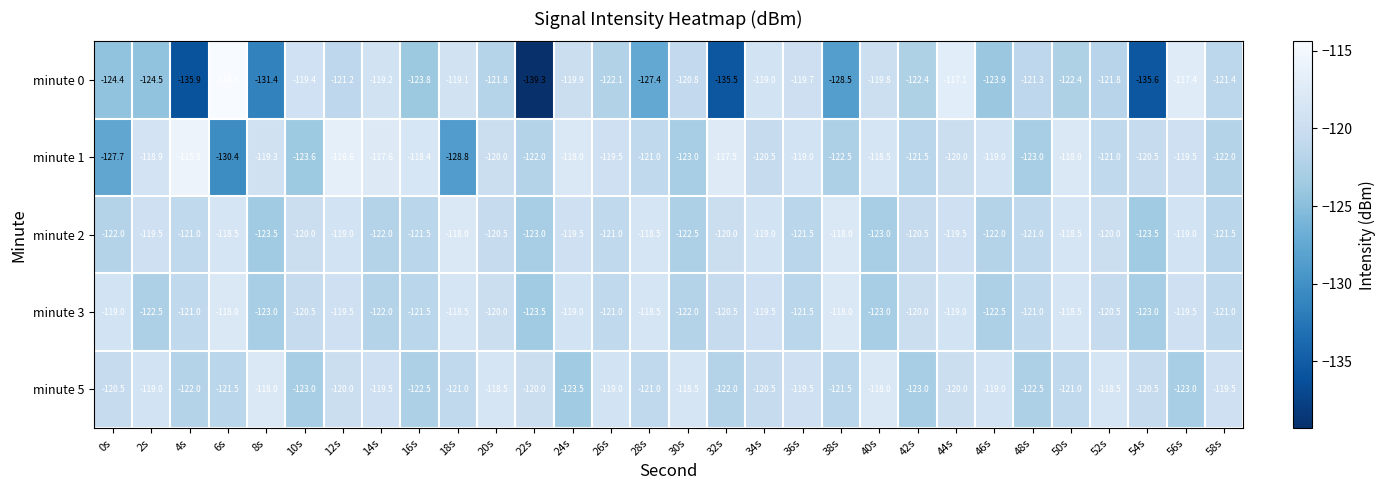

What is the smallest value displayed?

-139.3